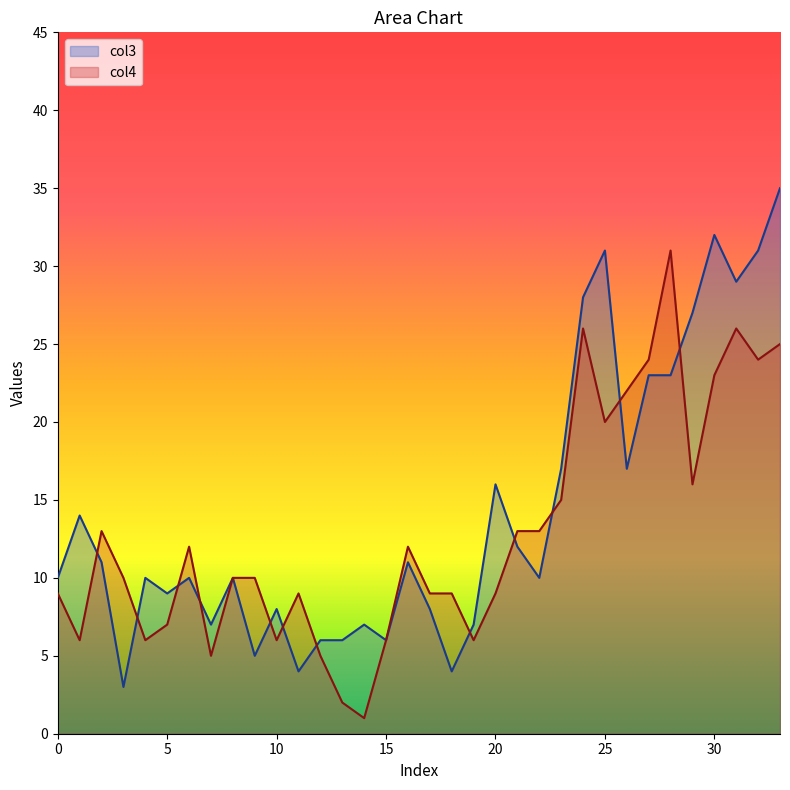

Rank the series by their maximum value, from highest to lowest.

col3, col4